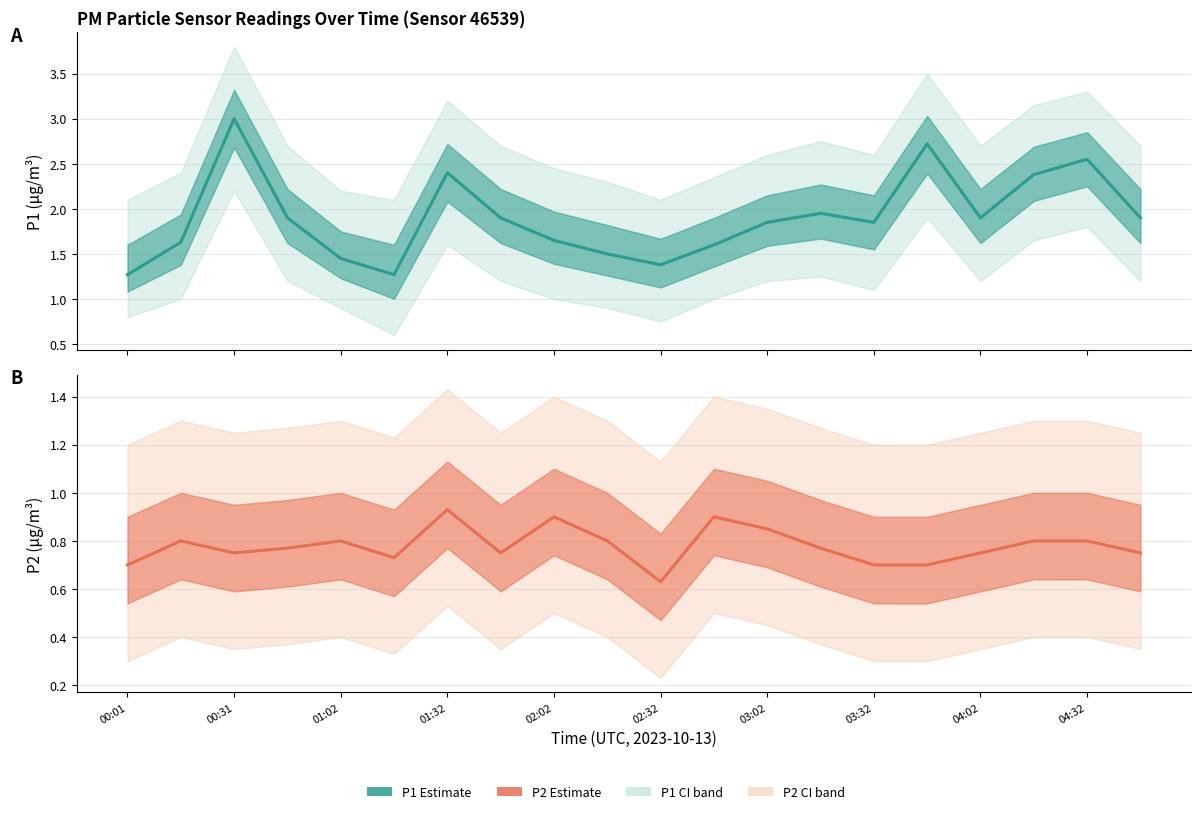

What is the sum of the P2 (Estimate) values at 00:31 and 17?

1.6